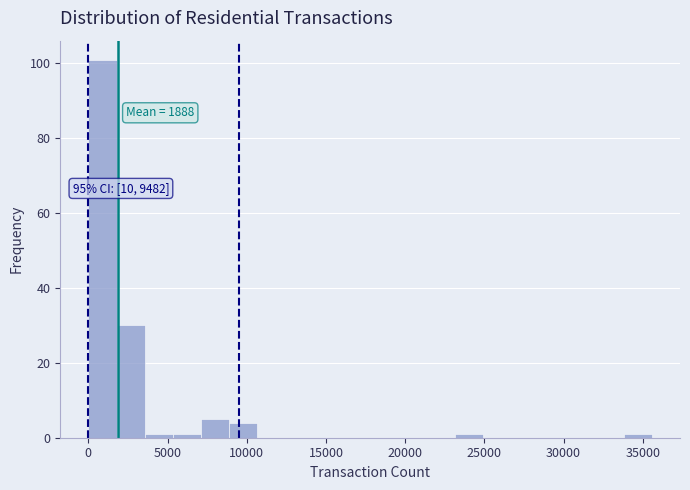

Around what value on the x-axis is the tallest bar? Give the approximate position of its centre, as read against the axis.

1000